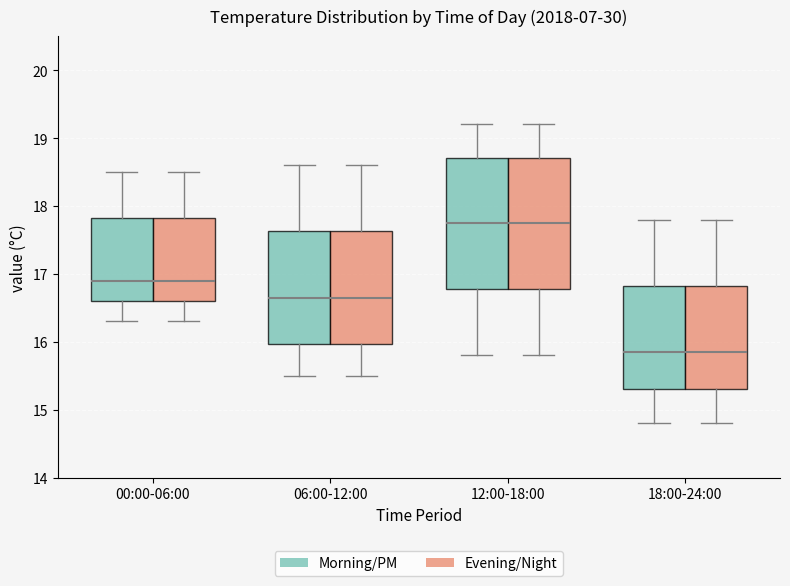

Where does the upper whisker of the box for 18:00-24:00 (Morning/PM) end on the y-axis? The values are not printed on the chart, so give them approximately, as read against the axis.

17.8